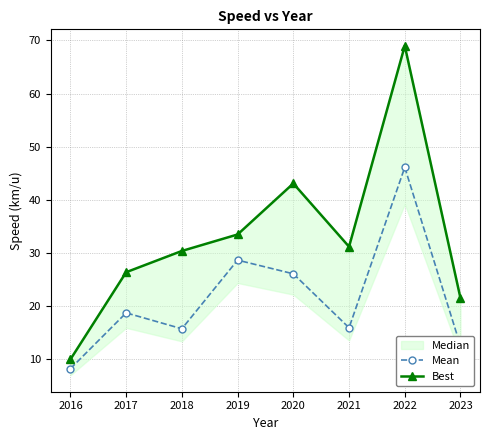

Does the chart display data point markers on the line(s)?

Yes